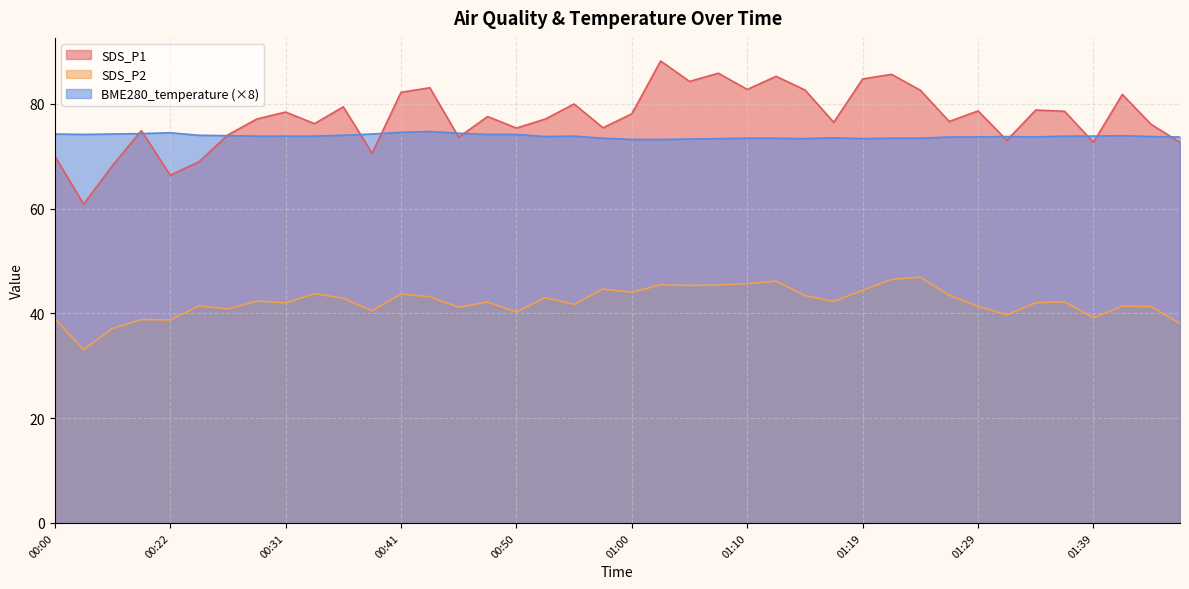

Reading right to left, extract all data points from this chart.

SDS_P1: 01:47=72.7	01:44=76.1	01:41=81.8	01:39=72.7	01:36=78.6	01:34=78.8	01:31=73.0	01:29=78.7	01:27=76.6	01:24=82.6	01:22=85.6	01:19=84.8	01:17=76.5	01:15=82.7	01:12=85.2	01:10=82.8	01:07=85.8	01:05=84.3	01:02=88.2	01:00=78.1	00:57=75.4	00:55=80.0	00:53=77.1	00:50=75.4	00:48=77.6	00:45=73.6	00:43=83.1	00:41=82.2	00:38=70.6	00:36=79.4	00:33=76.2	00:31=78.4	00:28=77.1	00:26=74.1	00:23=69.0	00:22=66.4	00:07=74.9	00:05=68.2	00:02=60.9	00:00=70.0
SDS_P2: 01:47=38.1	01:44=41.3	01:41=41.4	01:39=39.2	01:36=42.2	01:34=42.0	01:31=39.7	01:29=41.3	01:27=43.5	01:24=46.9	01:22=46.5	01:19=44.4	01:17=42.3	01:15=43.4	01:12=46.1	01:10=45.7	01:07=45.4	01:05=45.3	01:02=45.5	01:00=44.0	00:57=44.6	00:55=41.7	00:53=43.0	00:50=40.2	00:48=42.2	00:45=41.2	00:43=43.2	00:41=43.7	00:38=40.5	00:36=42.9	00:33=43.8	00:31=42.0	00:28=42.4	00:26=40.8	00:23=41.4	00:22=38.8	00:07=38.8	00:05=37.1	00:02=33.1	00:00=39.0
BME280_temperature: 01:47=73.7	01:44=73.8	01:41=73.9	01:39=73.8	01:36=73.8	01:34=73.7	01:31=73.8	01:29=73.7	01:27=73.7	01:24=73.4	01:22=73.4	01:19=73.4	01:17=73.5	01:15=73.4	01:12=73.4	01:10=73.4	01:07=73.4	01:05=73.3	01:02=73.2	01:00=73.2	00:57=73.4	00:55=73.8	00:53=73.8	00:50=74.2	00:48=74.2	00:45=74.4	00:43=74.7	00:41=74.6	00:38=74.2	00:36=74.0	00:33=73.8	00:31=73.8	00:28=73.8	00:26=73.9	00:23=74.0	00:22=74.5	00:07=74.3	00:05=74.2	00:02=74.2	00:00=74.2